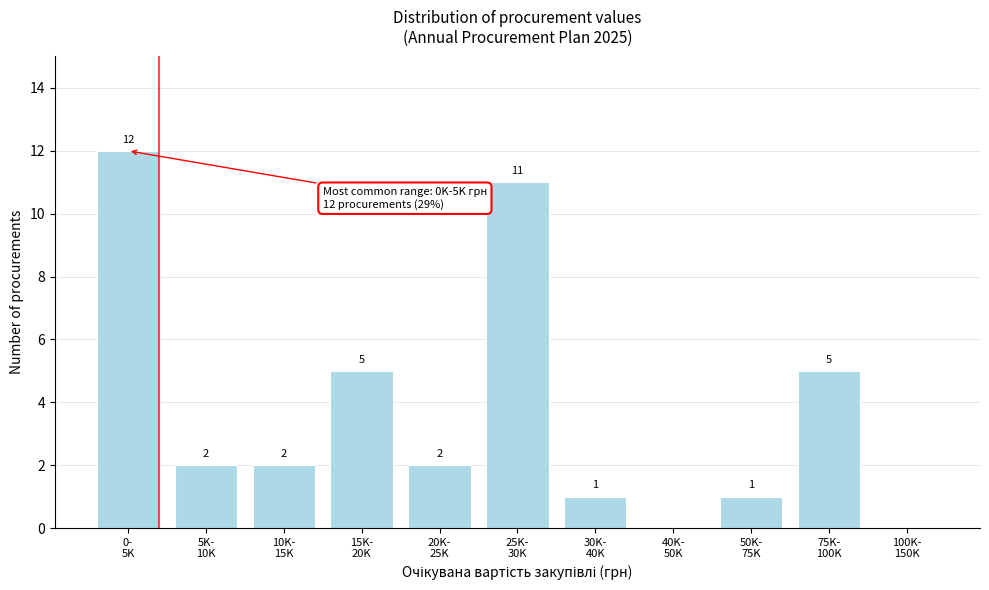

What is the maximum value shown in the chart?

12